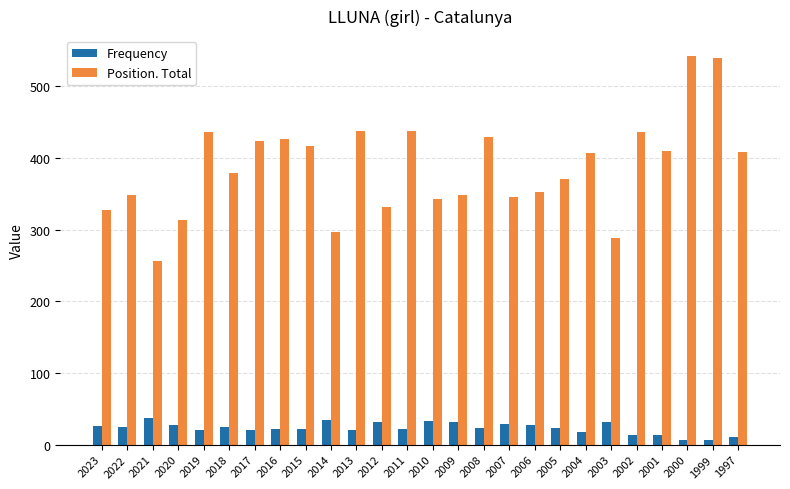

What is the smallest value displayed?

7